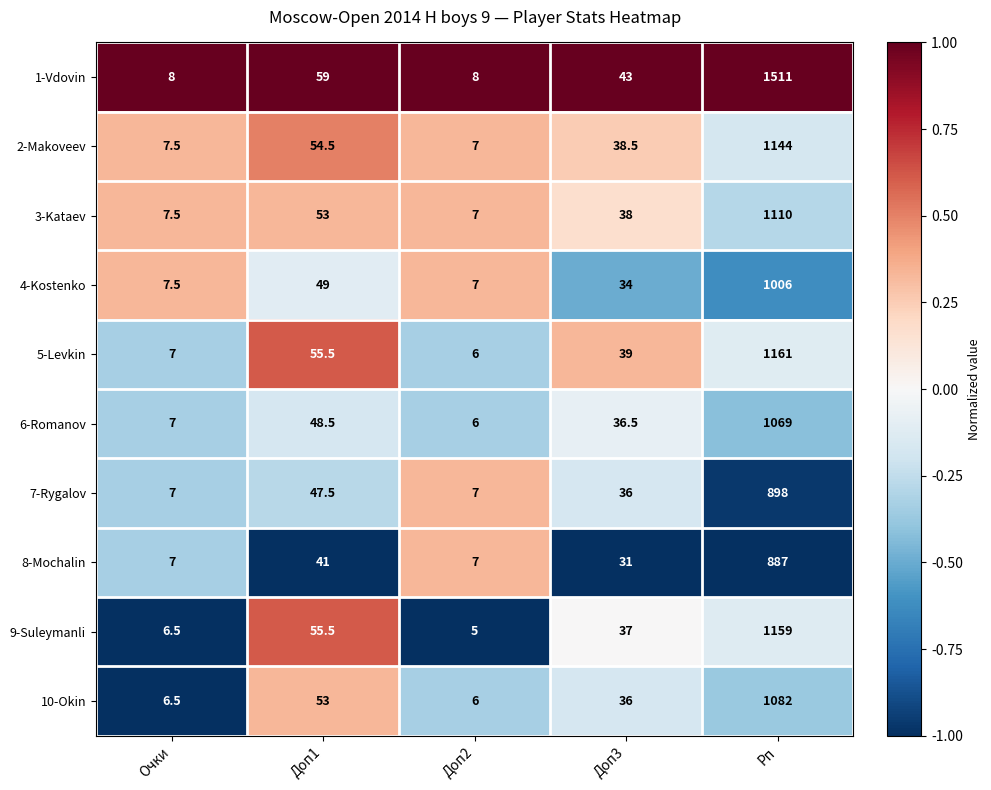

Rank the series by their maximum value, from lowest to highest.

8-Mochalin, 7-Rygalov, 4-Kostenko, 6-Romanov, 10-Okin, 3-Kataev, 2-Makoveev, 9-Suleymanli, 5-Levkin, 1-Vdovin